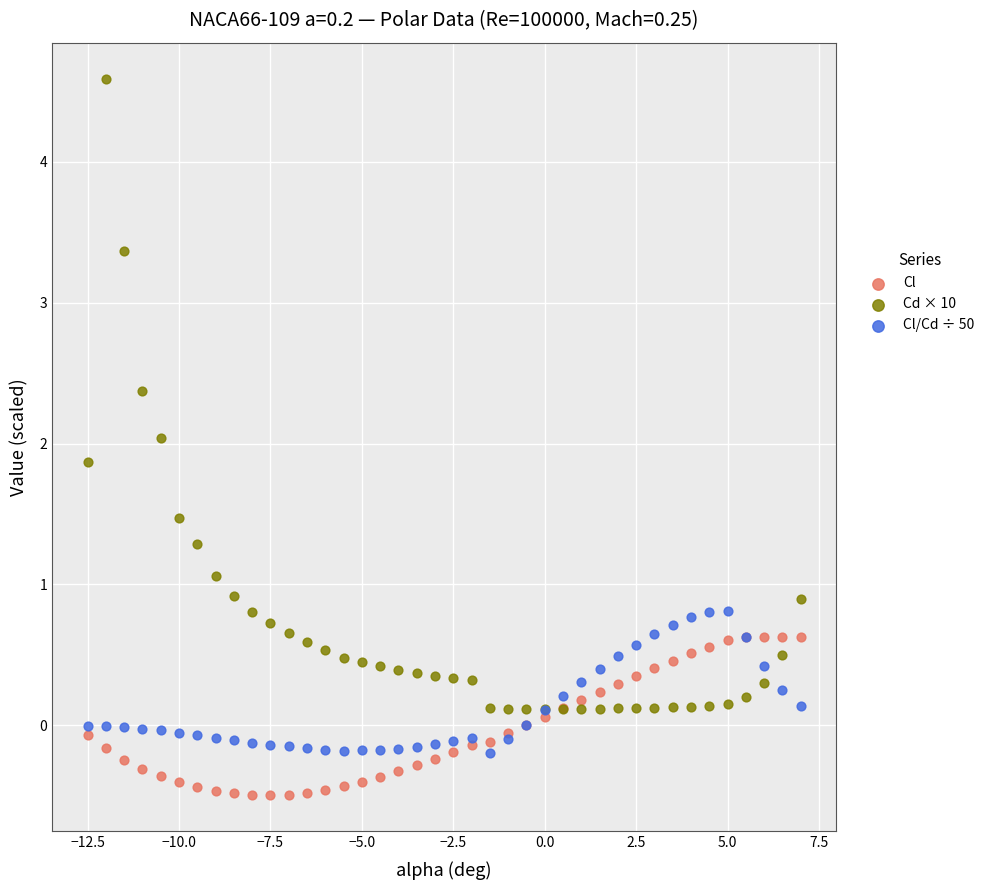

Which series has the widest spread of Y values?

Cd × 10